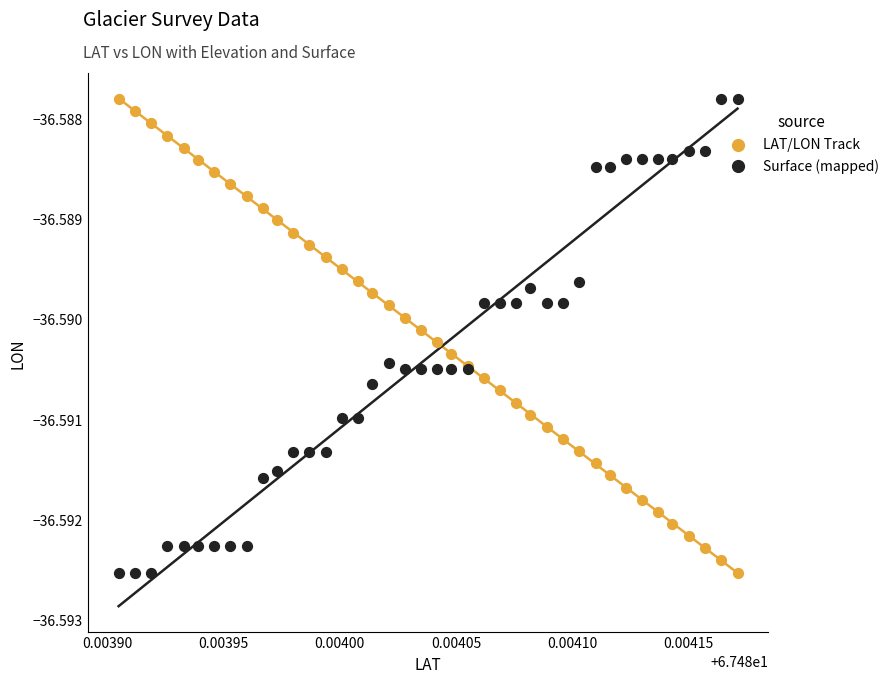

What are all the series names shown in the legend?

LAT/LON Track, Surface (mapped)